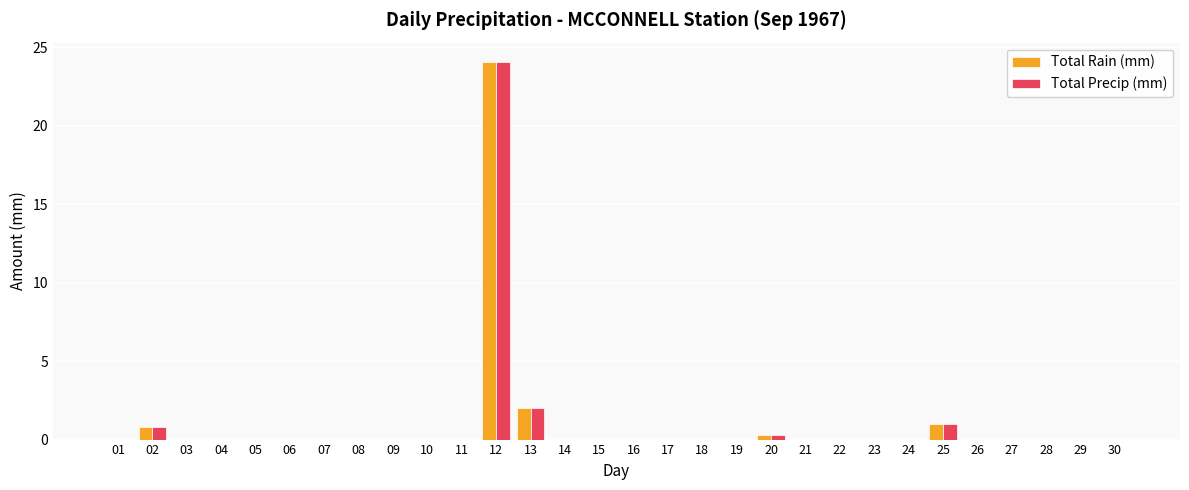

Are the bars grouped side by side (vs. stacked)?

Yes